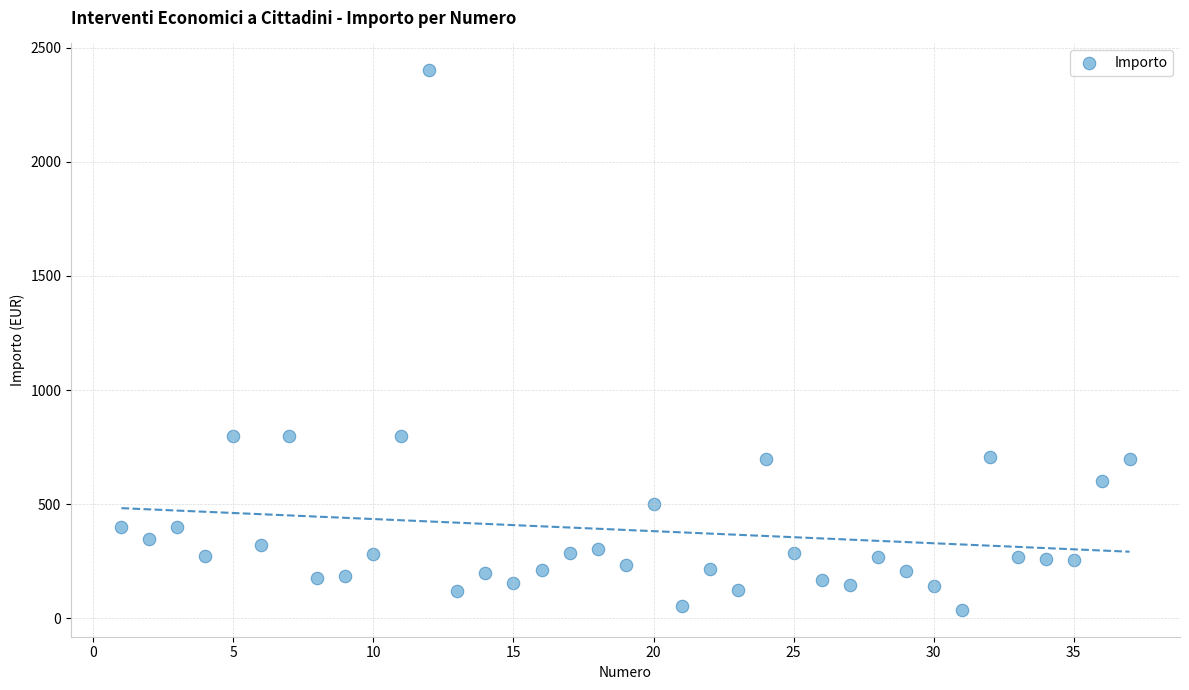

What is the range of X values (max minus min)?

36